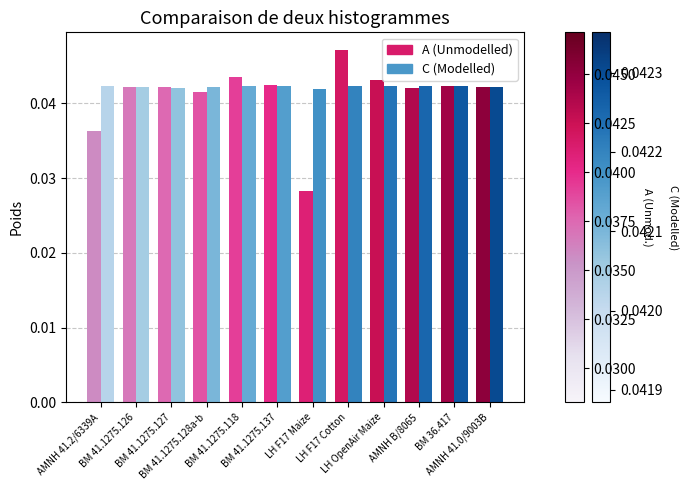

Count the C (Modelled) values in the range 0 to 1.

12